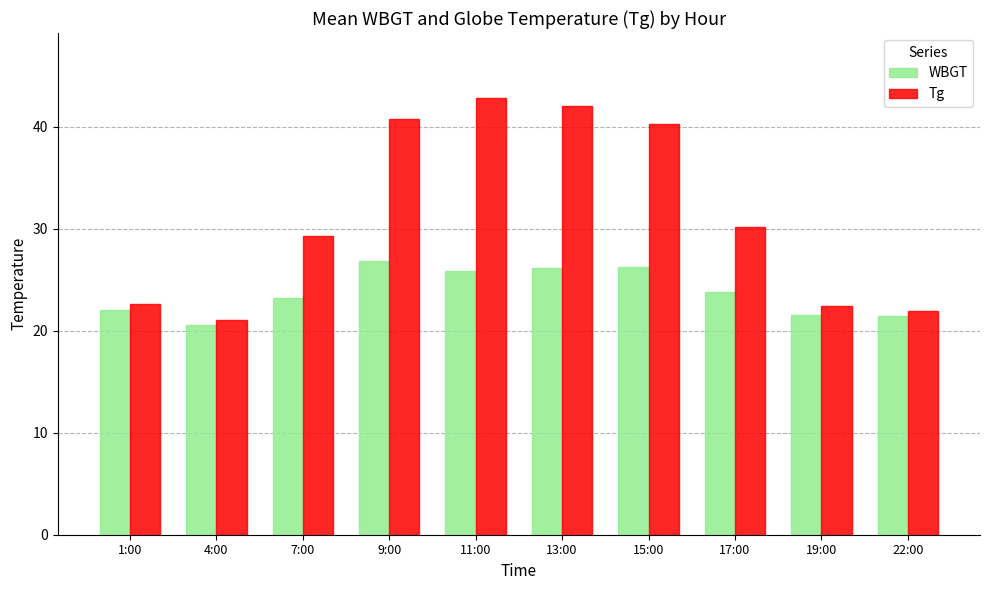

Which series has the largest range (max minus min)?

Tg